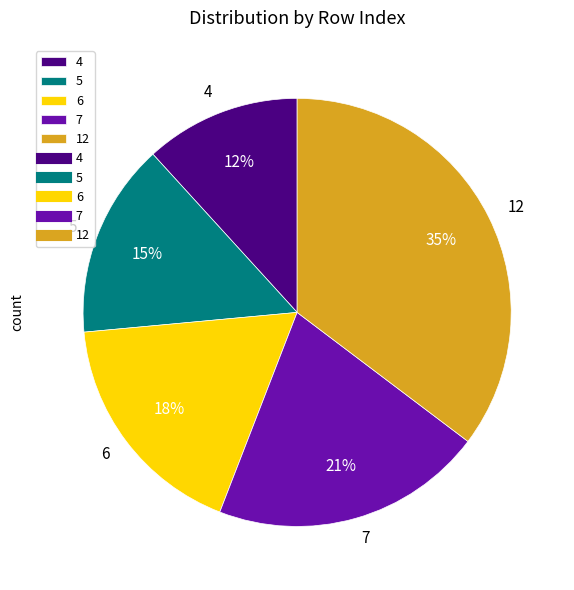

How many slices are in this pie chart?

5